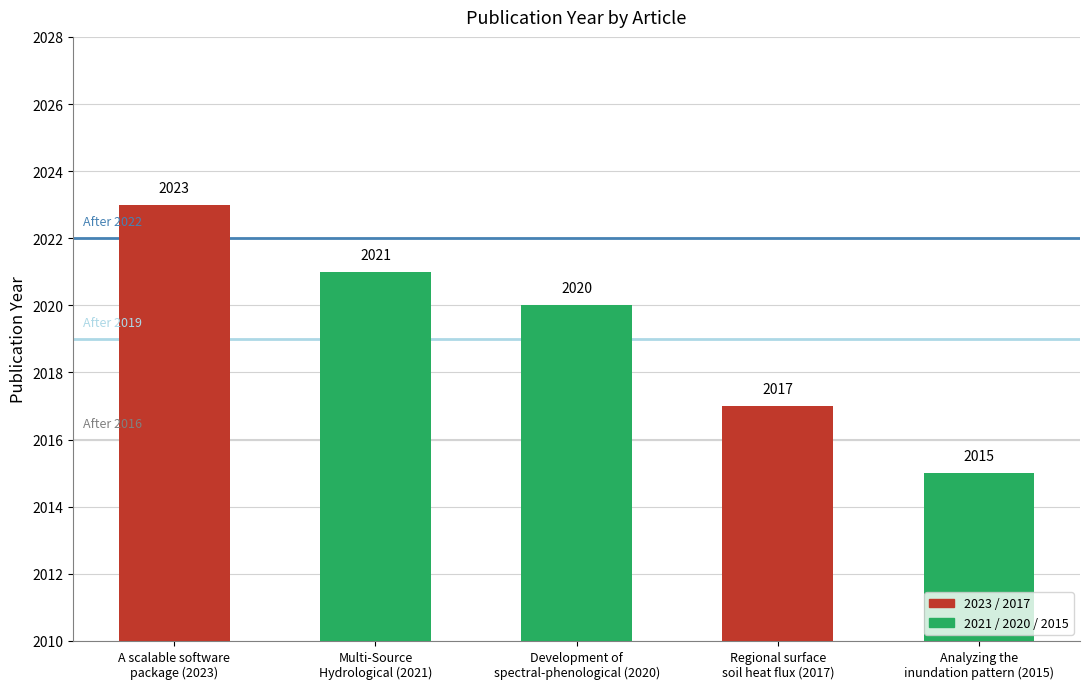

What is the label of the 1st bar from the right?

Analyzing the
inundation pattern (2015)